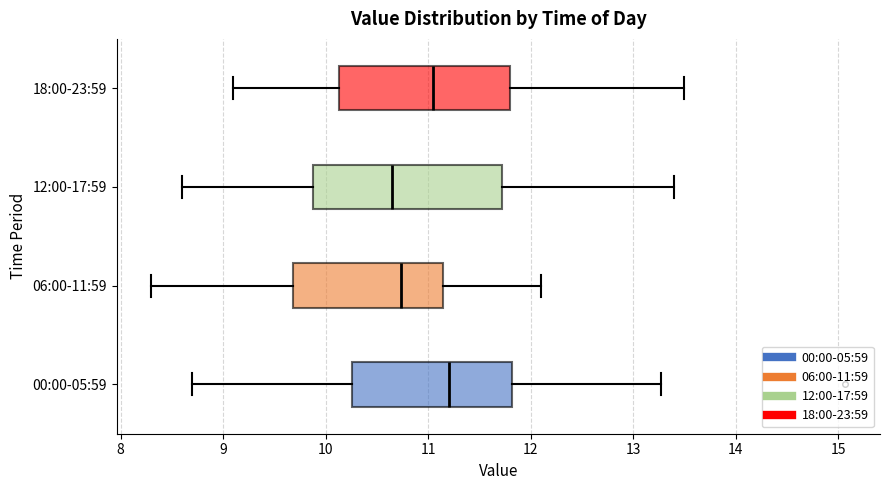

Reading bottom to top, transcribe this box plot: for each box, give where its median line is, the range the box spans, and where its two whiskers end, as read against the x-axis. The values are not printed on the chart, so give them approximately, as read against the axis.

00:00-05:59: median 11.2, box 10.3 to 11.8, whiskers 8.7 to 13.3
06:00-11:59: median 10.7, box 9.7 to 11.1, whiskers 8.3 to 12.1
12:00-17:59: median 10.7, box 9.9 to 11.7, whiskers 8.6 to 13.4
18:00-23:59: median 11.1, box 10.1 to 11.8, whiskers 9.1 to 13.5